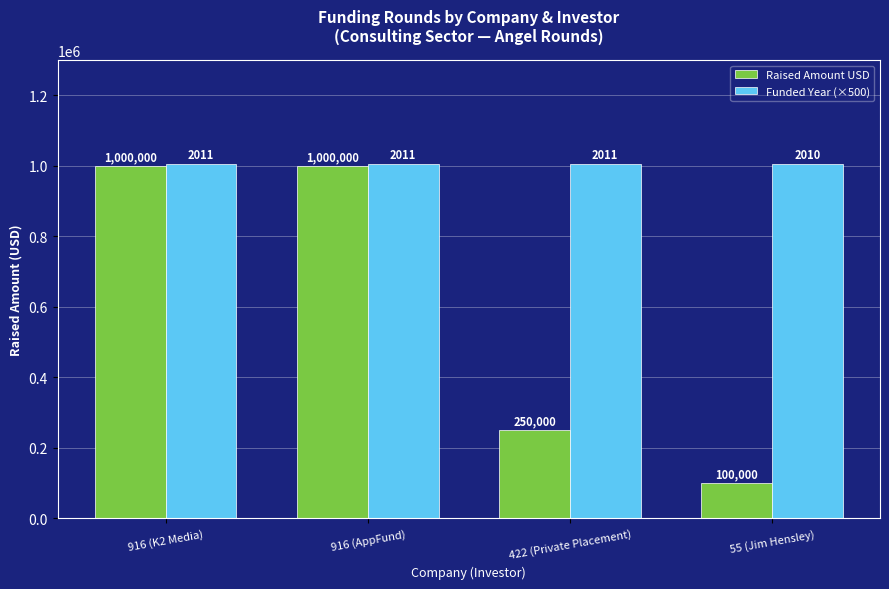

What is the difference between the maximum and minimum values in the Funded Year (×500) series?

500